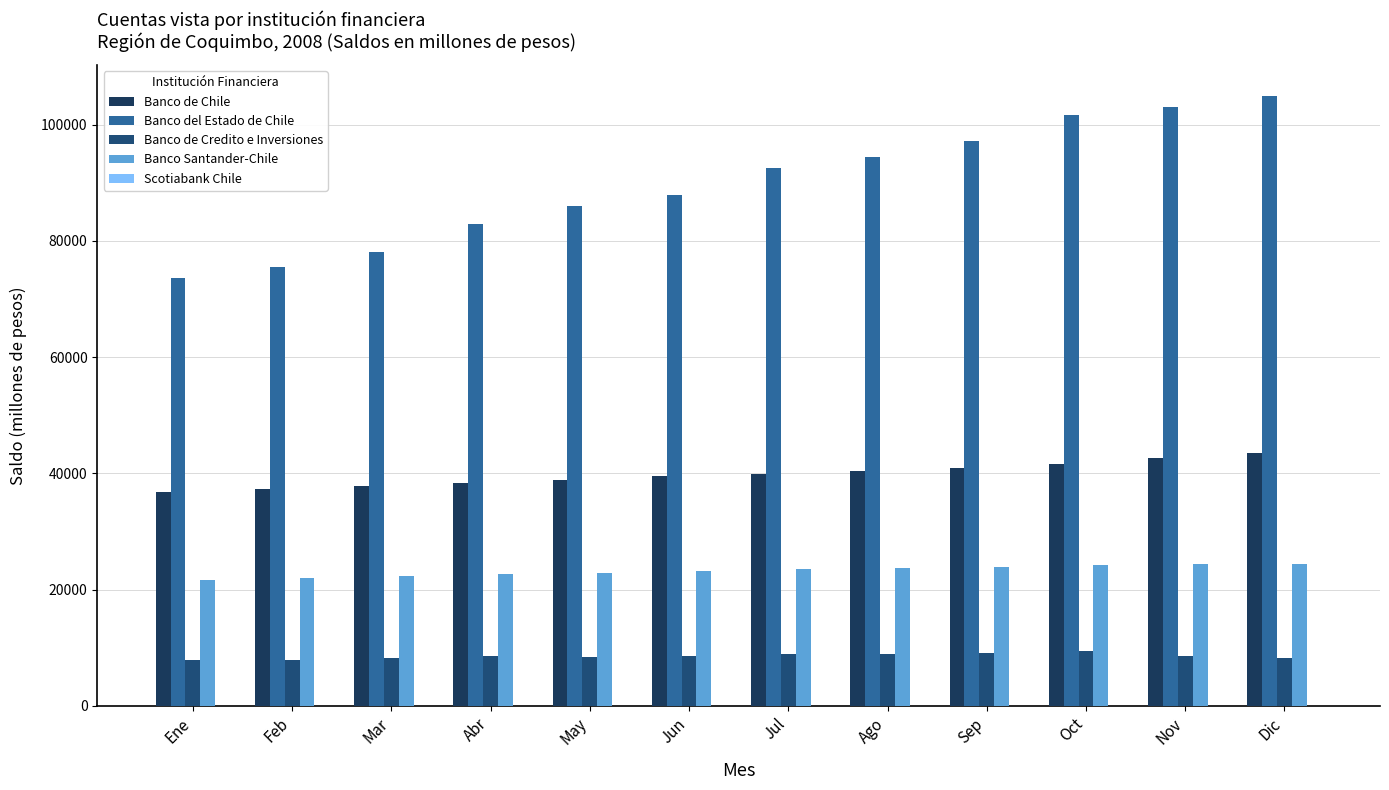

How many groups of bars are there?

12